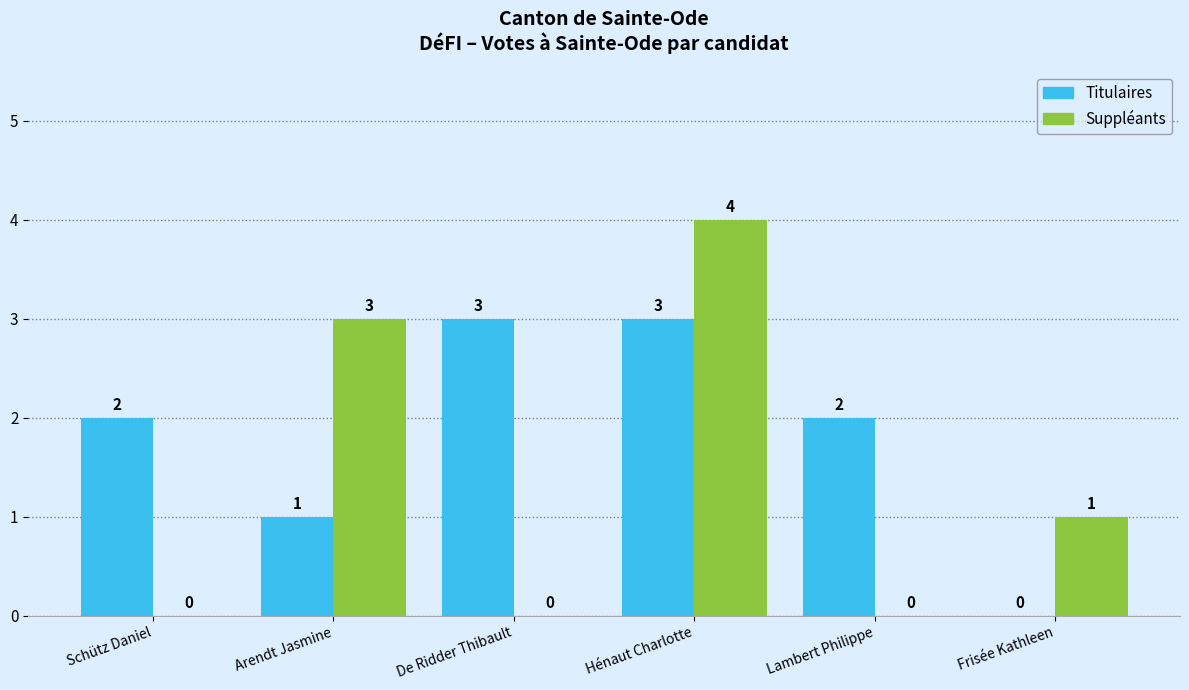

How many values in Titulaires are above zero?

5